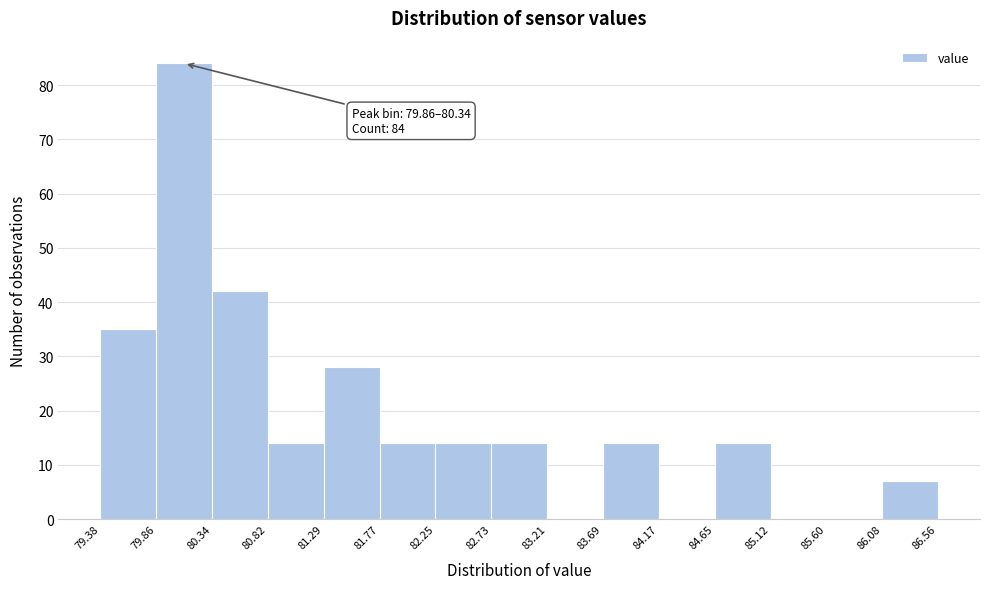

Which range on the x-axis has the tallest bar?

79.86 to 80.34